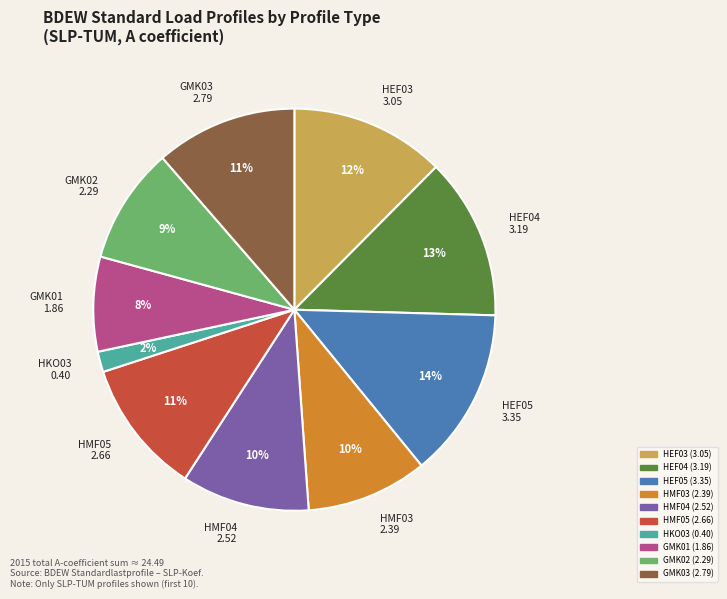

What percentage is the GMK03 slice, to the nearest percent?

11%